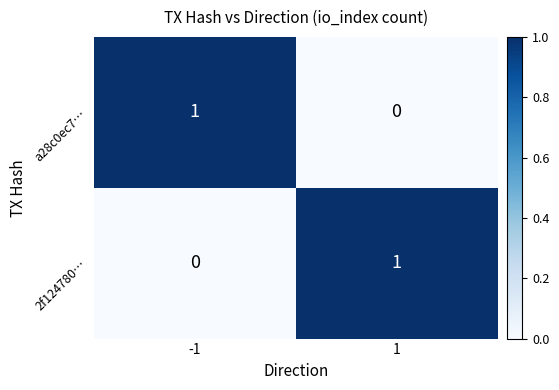

Count the number of data series in this chart.

2